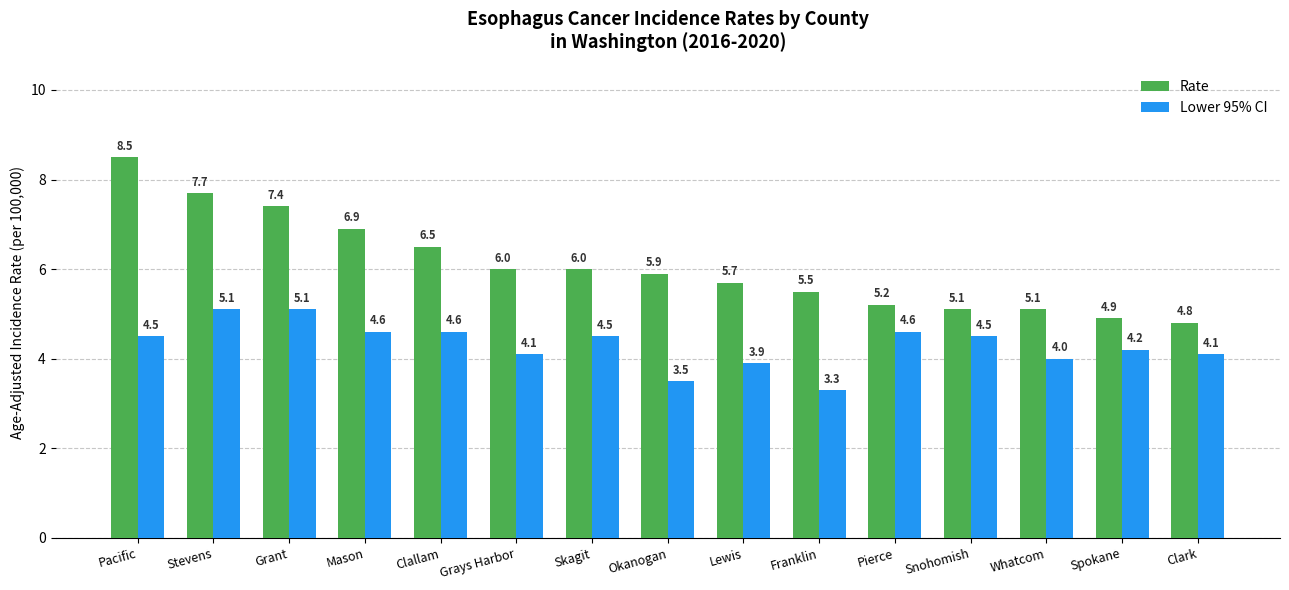

Is the value of Lower 95% CI at Franklin greater than the value of Rate at Okanogan?

No